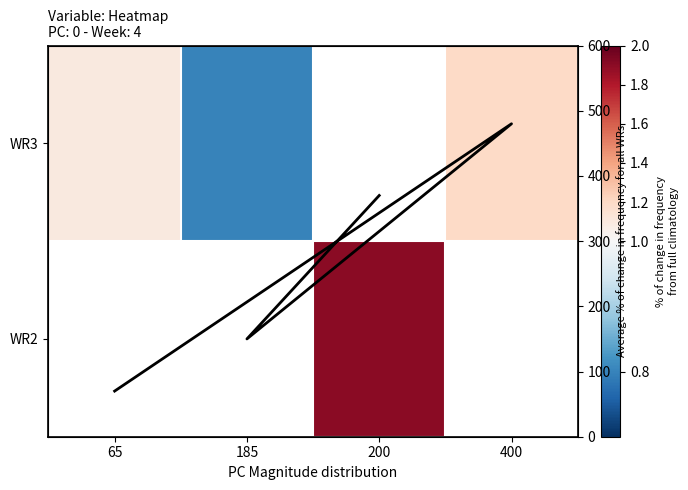

What is the average value of the P¿i~/uj series?

267.5